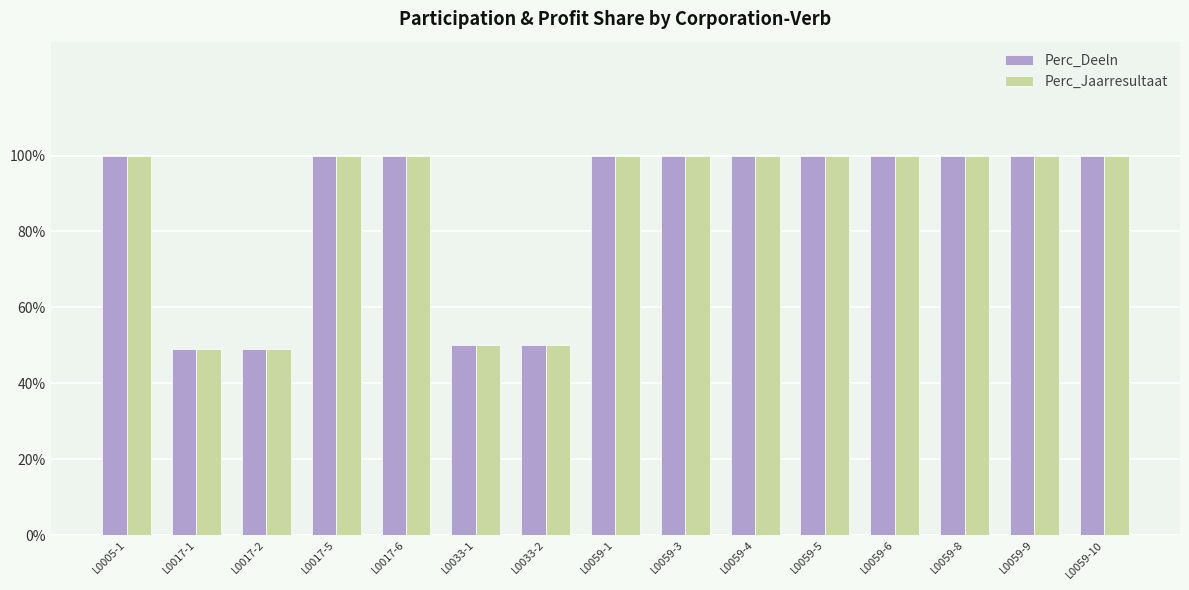

How many distinct data groups are displayed?

2